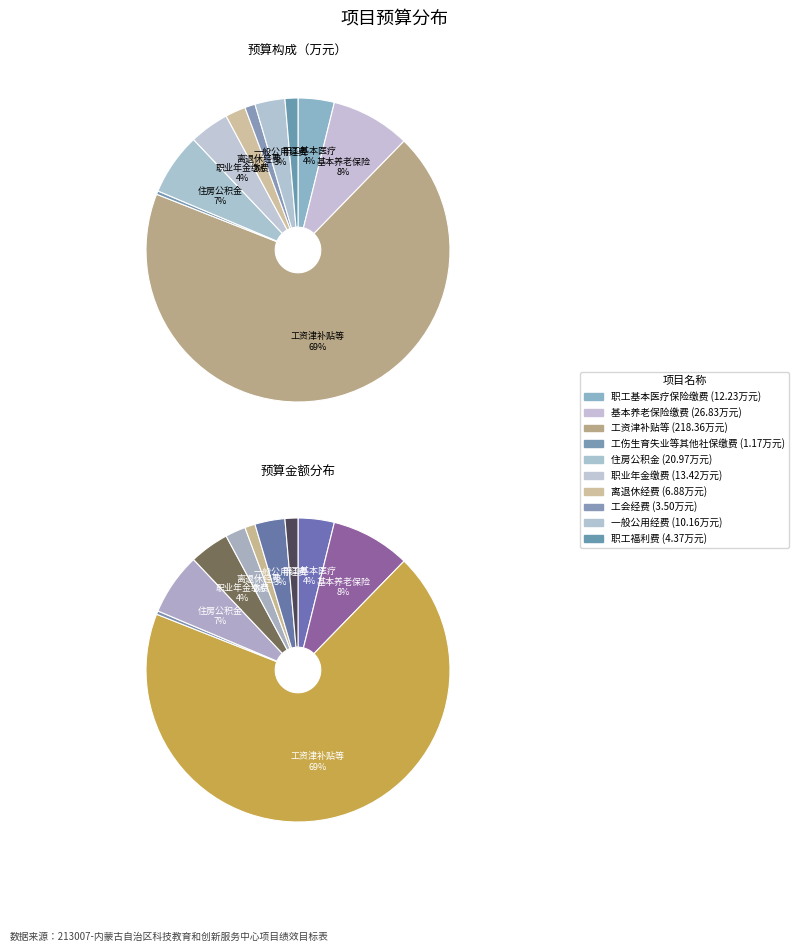

What is the largest slice in the pie chart?

工资津补贴等